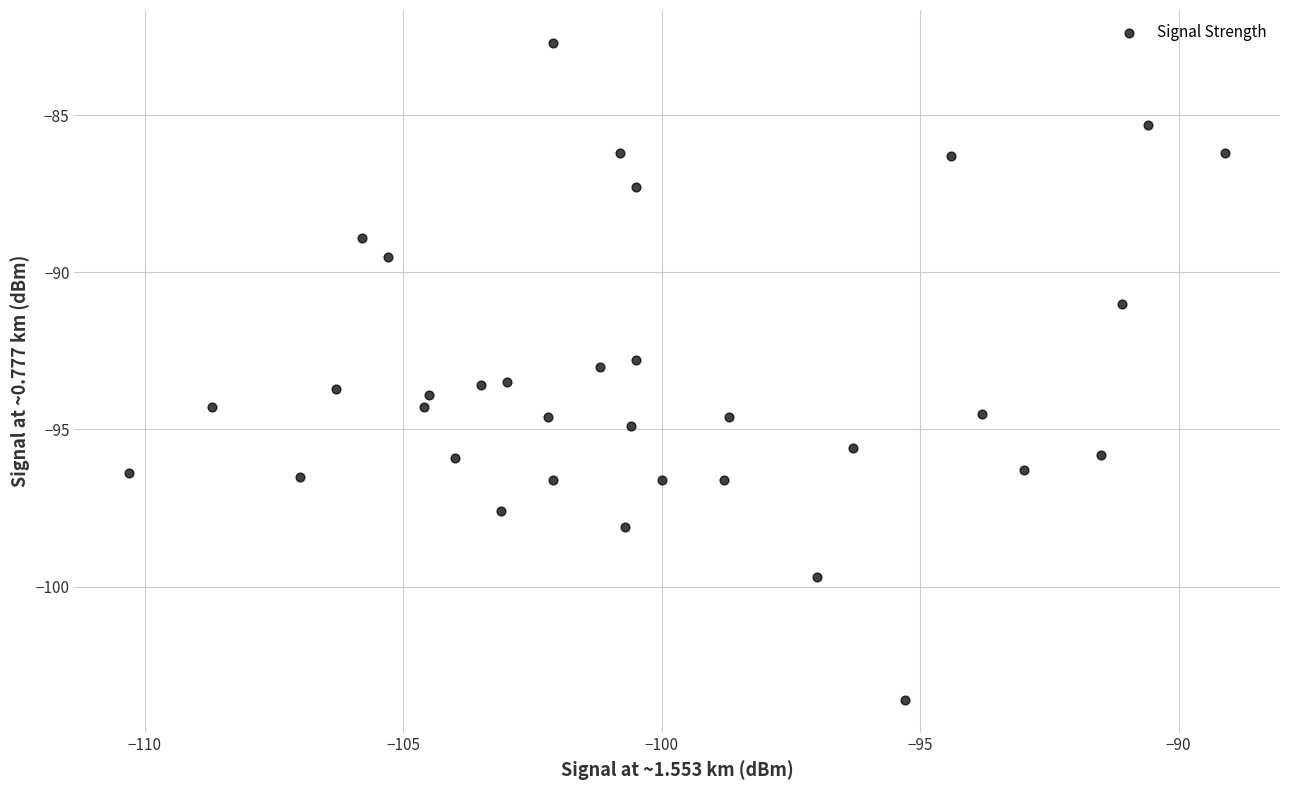

What is the range of Y values (max minus min)?

20.9